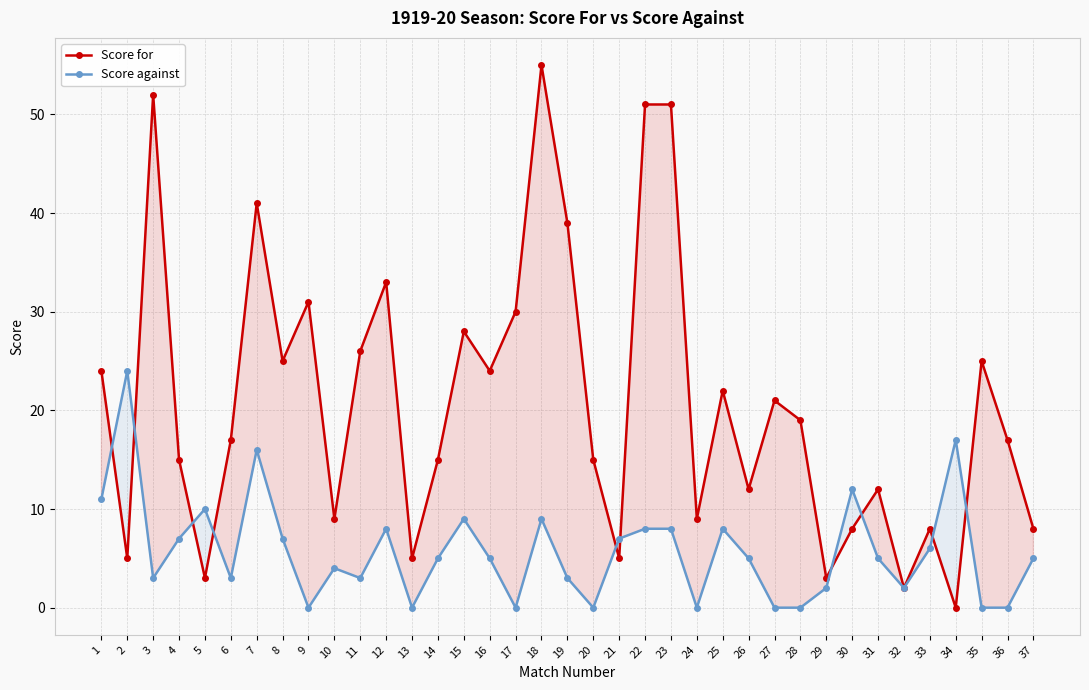

What is the total value across all series at 17?

30